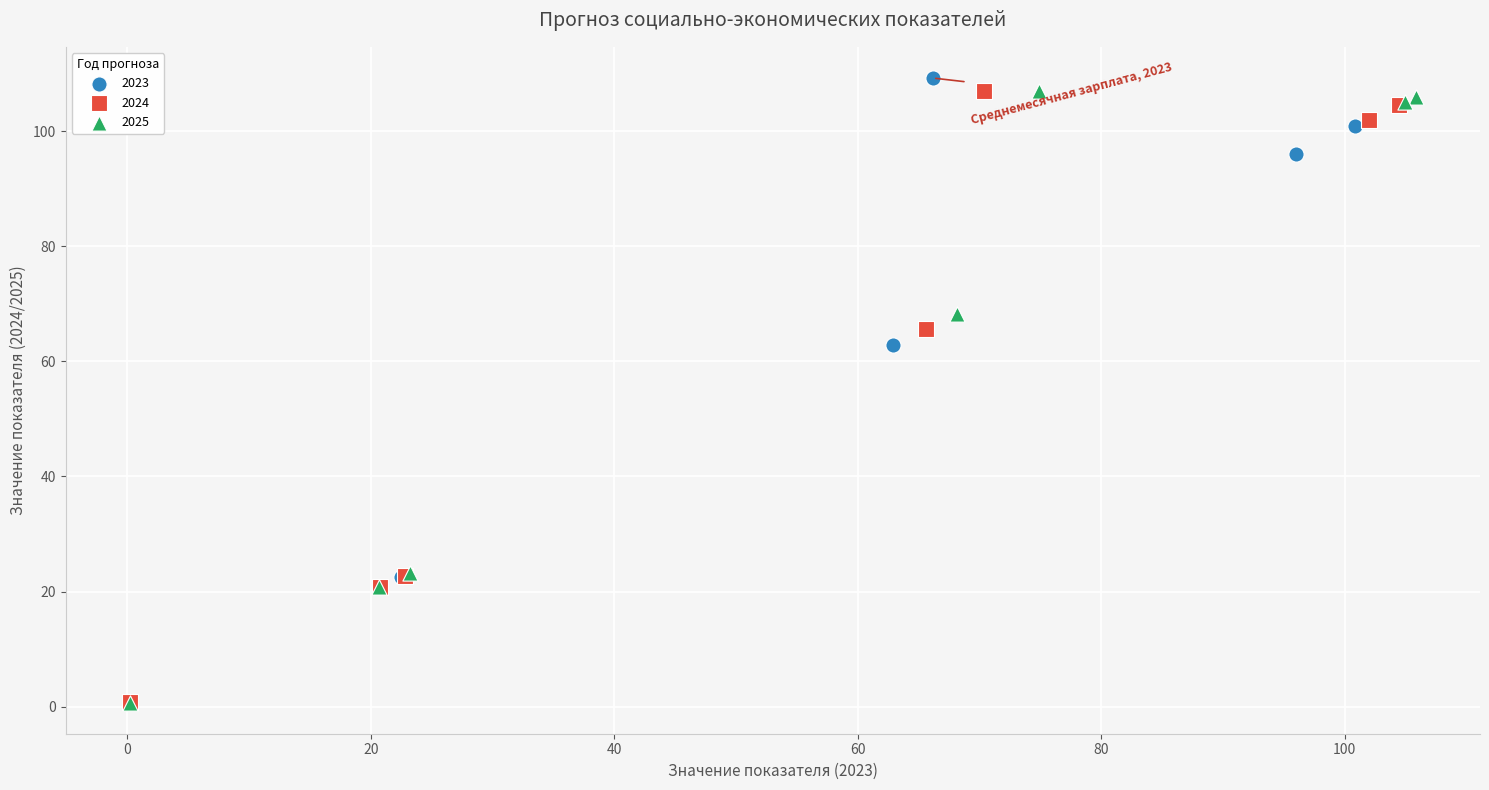

Which series has the largest Y range (max minus min)?

2023